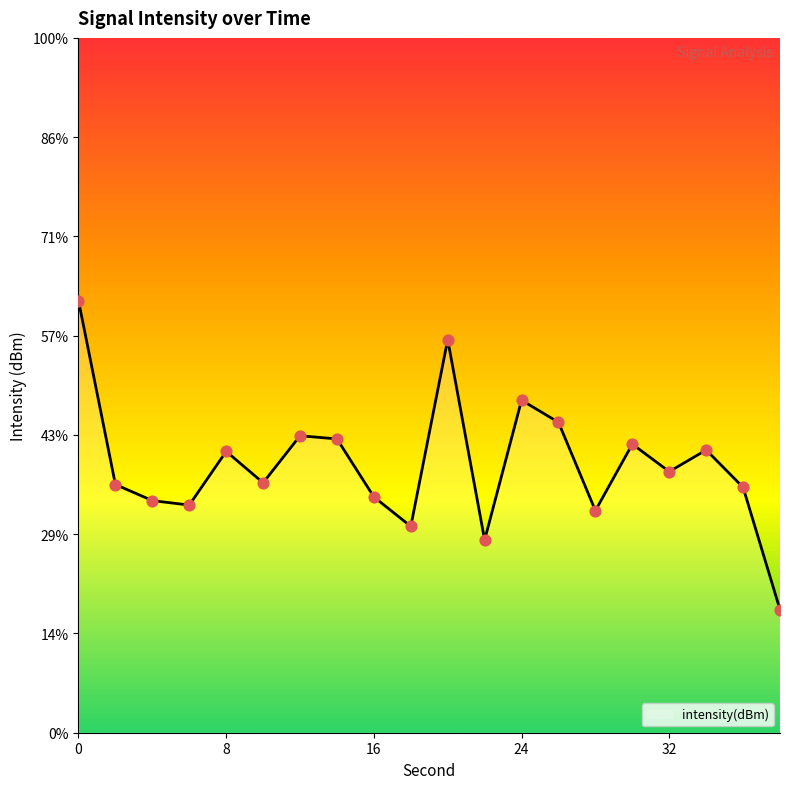

Which has a higher value, 2 or 30?

30